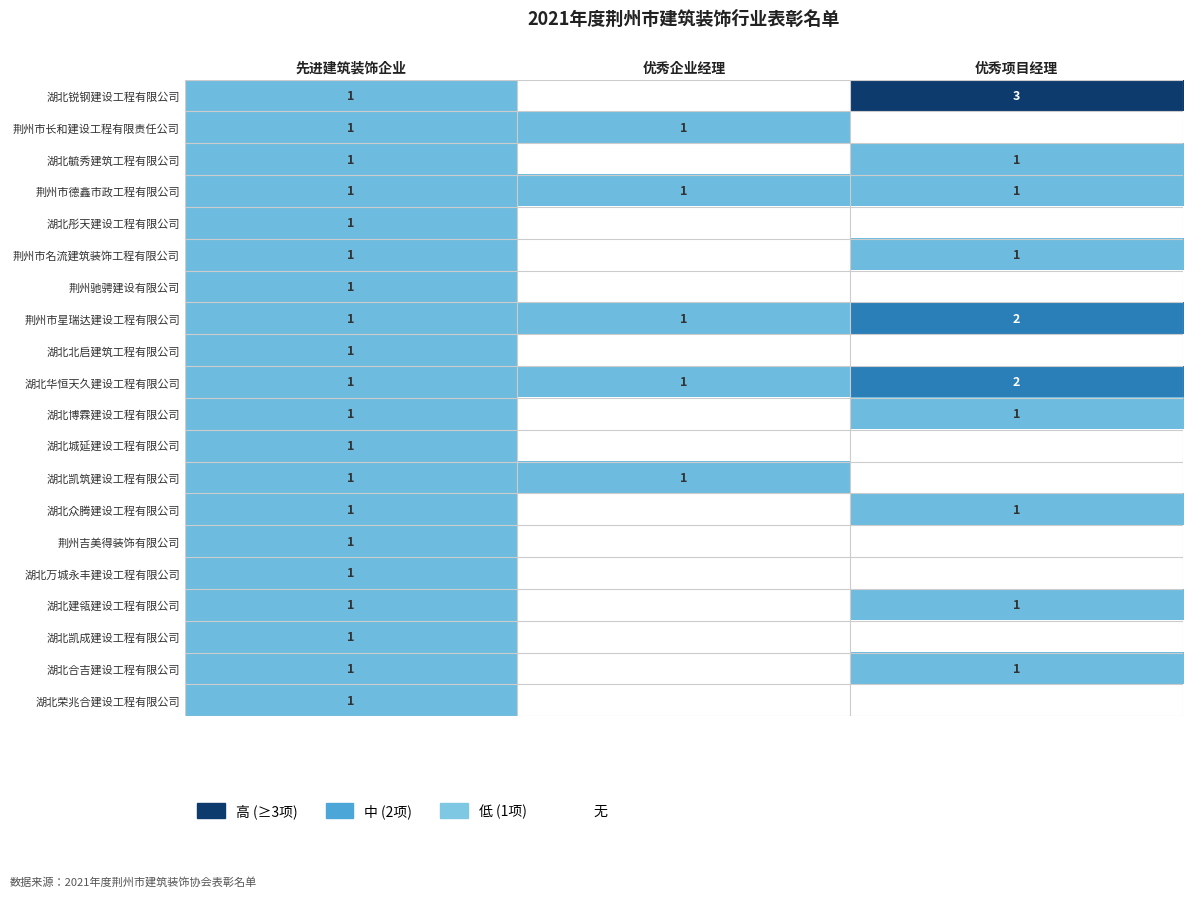

At which category is the sum across all series the highest?

先进建筑装饰企业